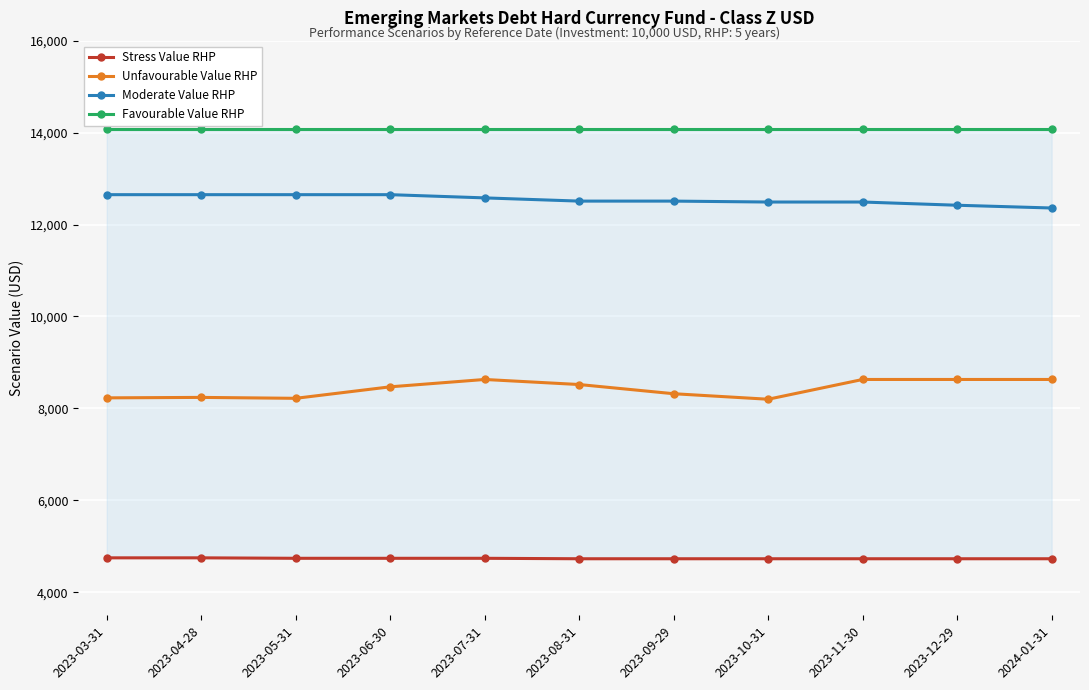

Which series has the largest range (max minus min)?

Unfavourable Value RHP